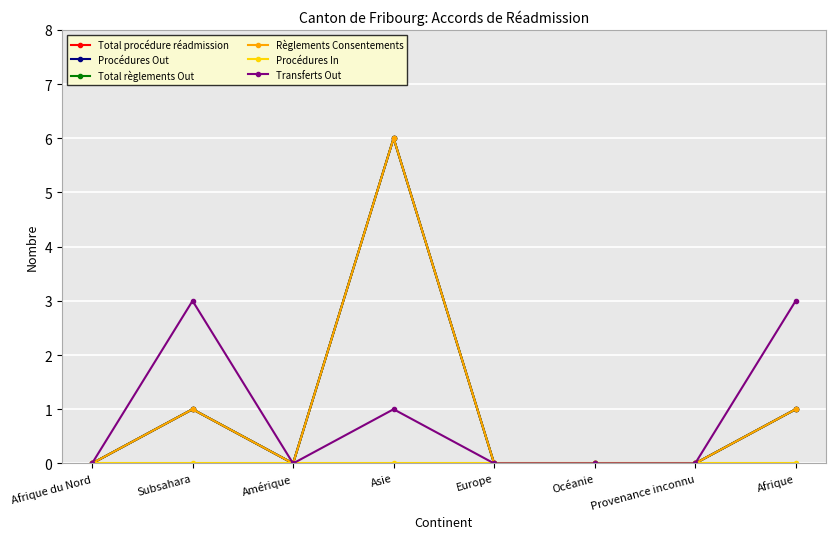

The Transferts Out series shows 0 at Amérique. True or false?

True